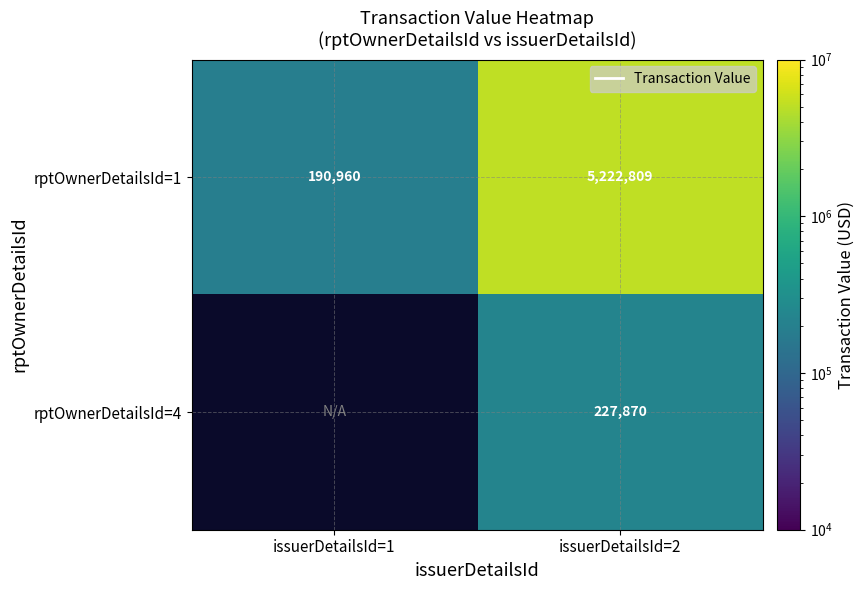

How many categories are shown in the chart?

2